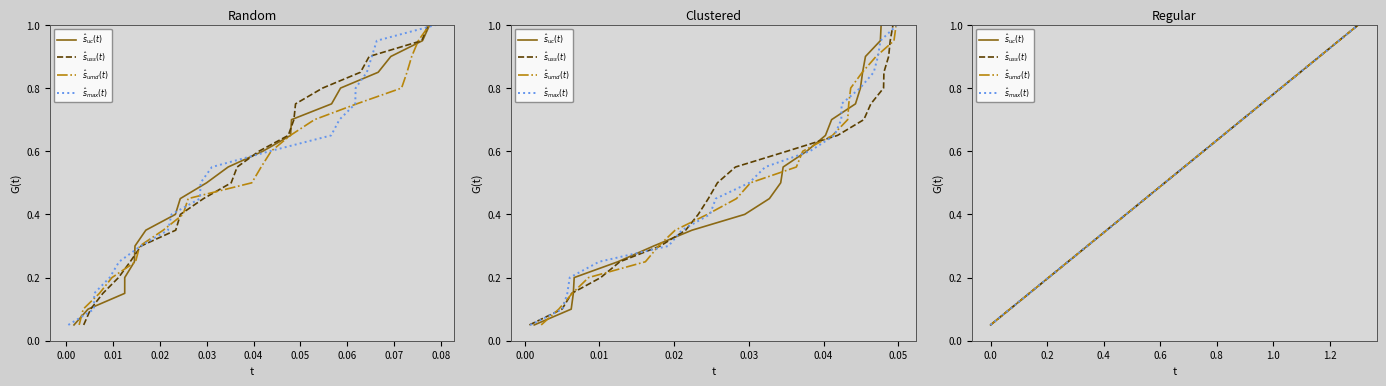

Which series has the largest range (max minus min)?

$\hat{s}_{uc}(t)$